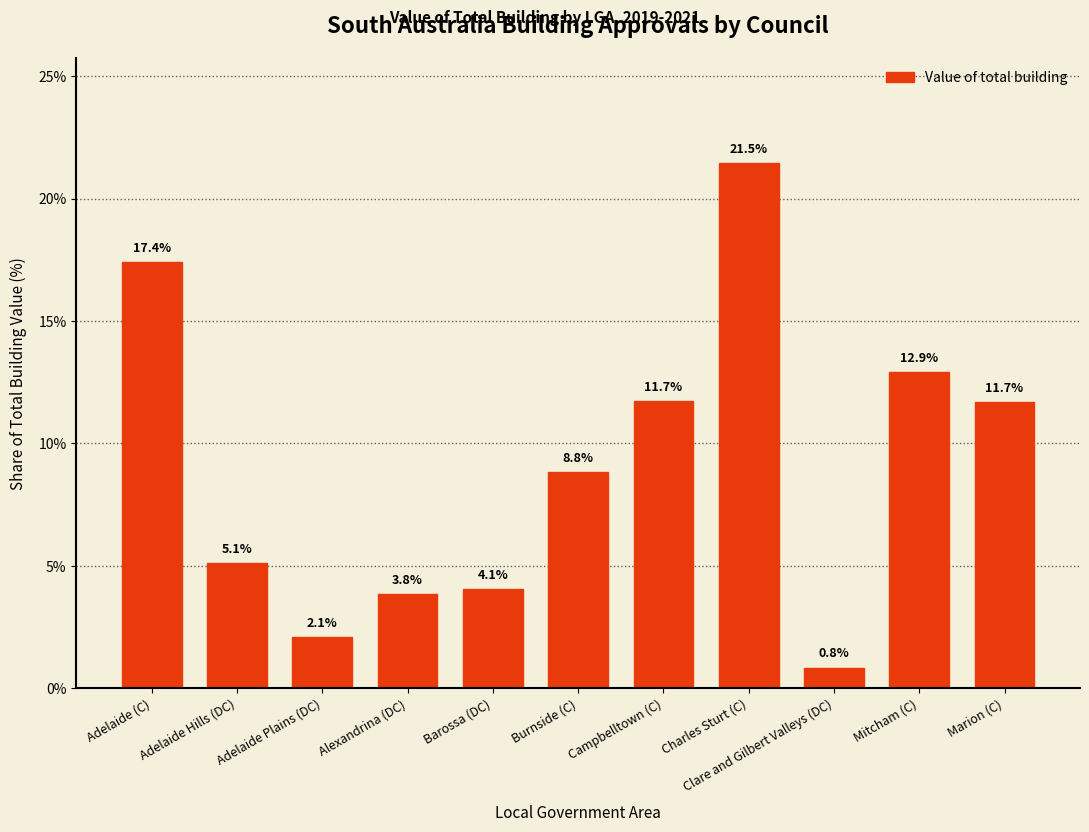

What is the difference between the second highest and minimum values?

16.6